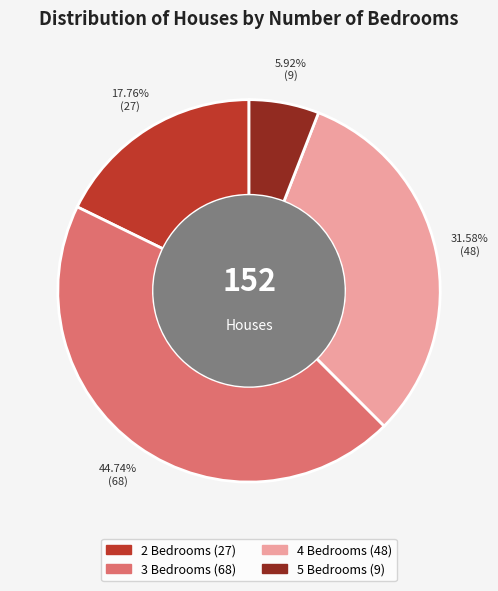

Which category has the smallest portion of the pie?

5 Bedrooms